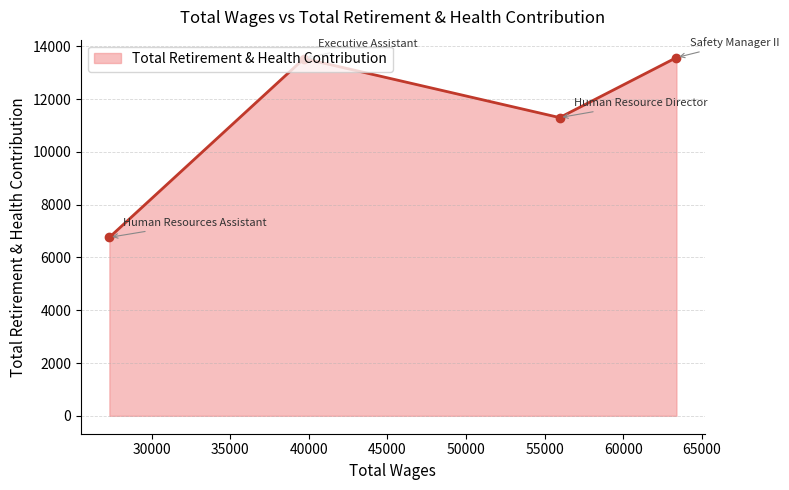

What is the difference between the maximum and minimum values?

6811